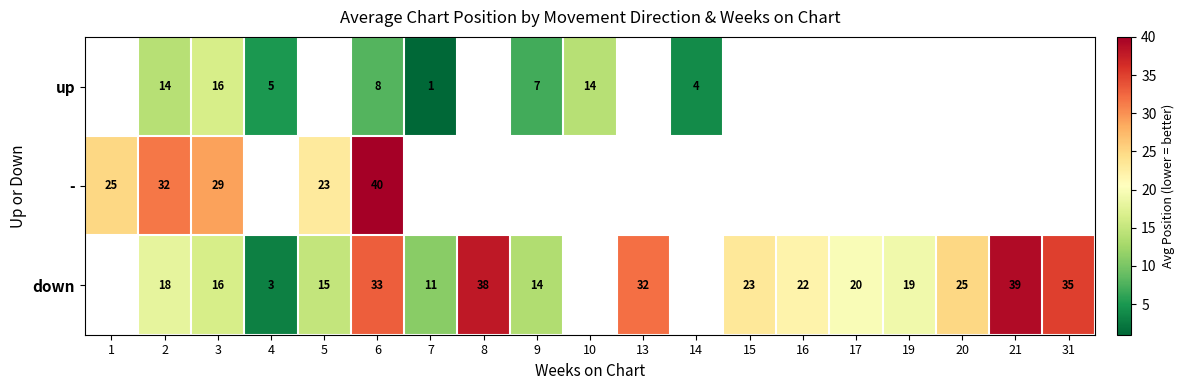

The - series shows 42 at 3. True or false?

False